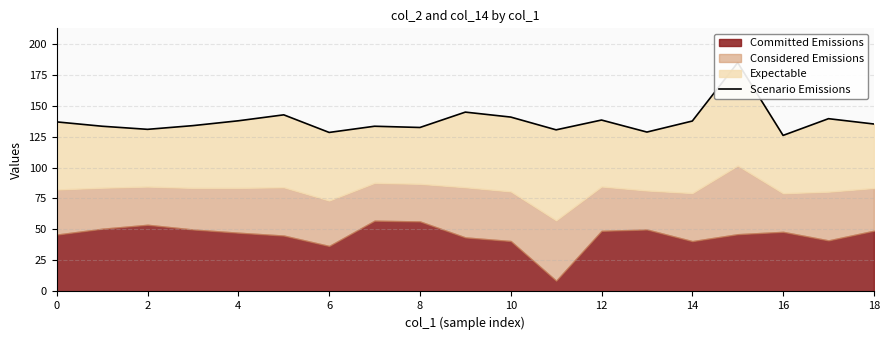

Which has a higher value, 8 or 17?

17